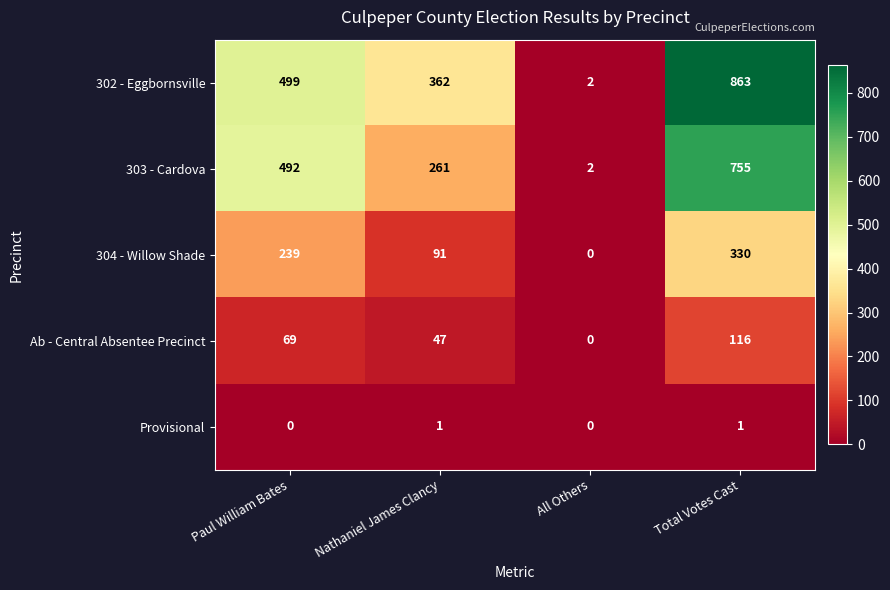

Which series has the largest range (max minus min)?

302 - Eggbornsville